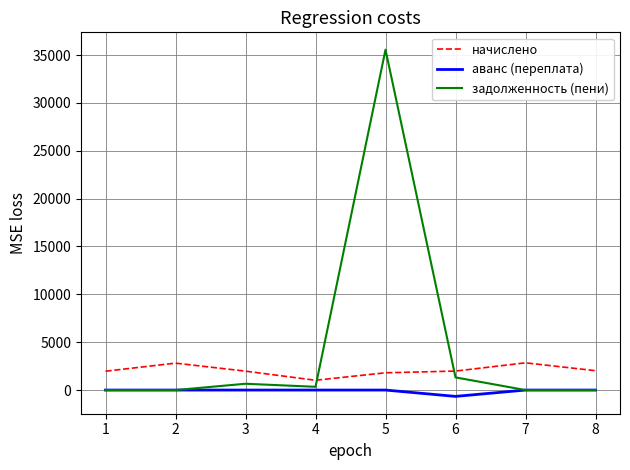

Does the chart have visible grid lines?

Yes